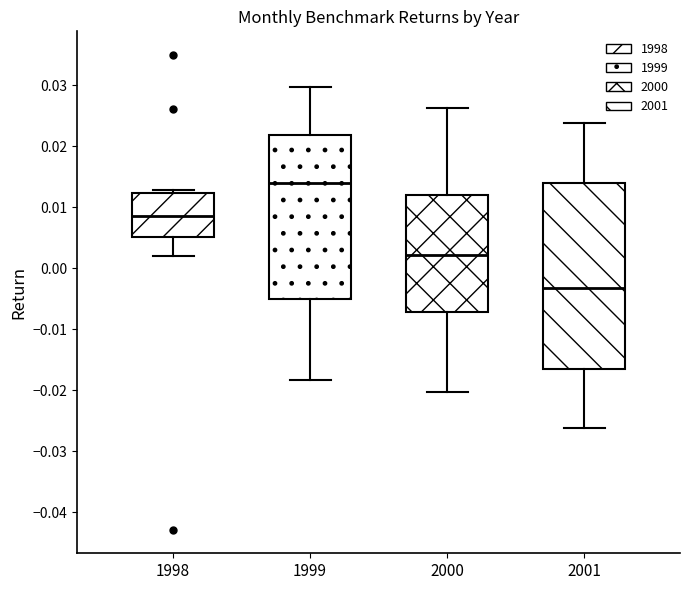

Reading left to right, read every box against the y-axis: the position of its median line, the range the box covers, and the ends of its whiskers. The values are not printed on the chart, so give them approximately, as read against the axis.

1998: median 0.009, box 0.005 to 0.012, whiskers 0.002 to 0.013
1999: median 0.014, box -0.005 to 0.022, whiskers -0.018 to 0.030
2000: median 0.002, box -0.007 to 0.012, whiskers -0.020 to 0.026
2001: median -0.003, box -0.016 to 0.014, whiskers -0.026 to 0.024